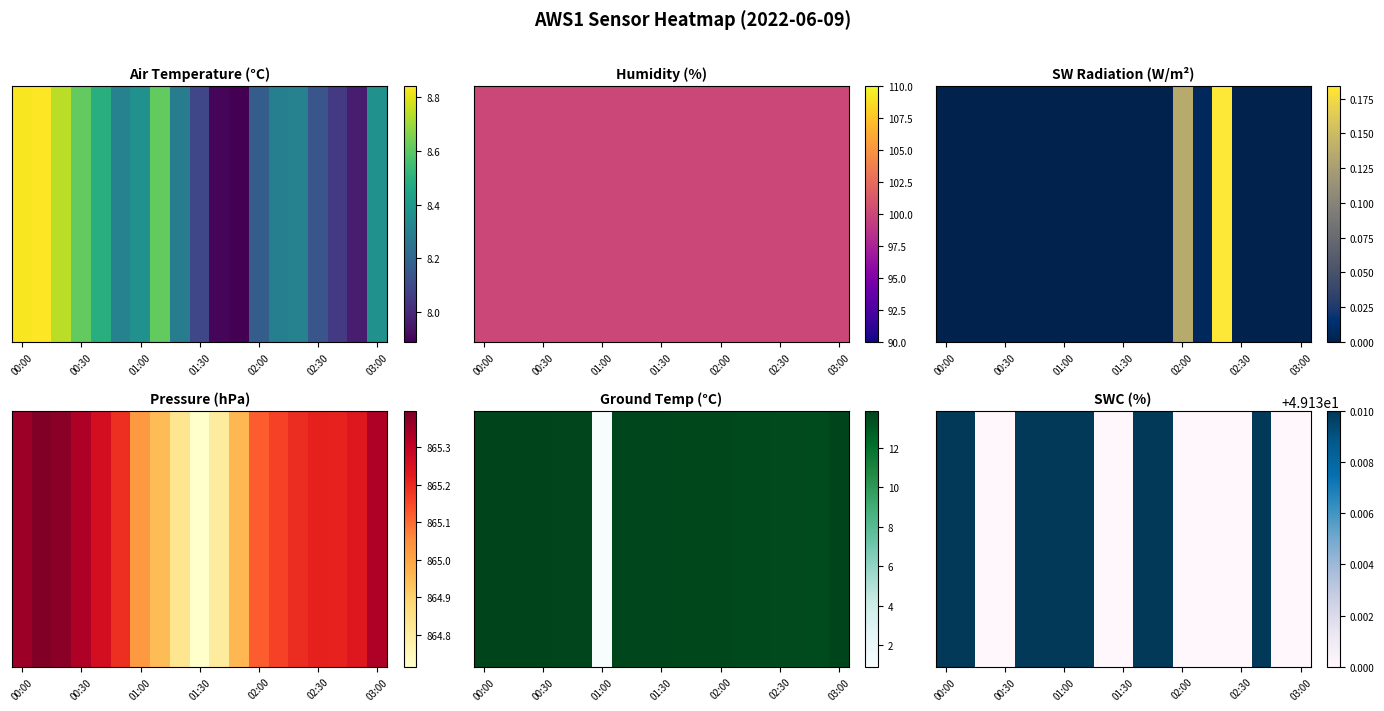

How many values are between 49 and 50?

19